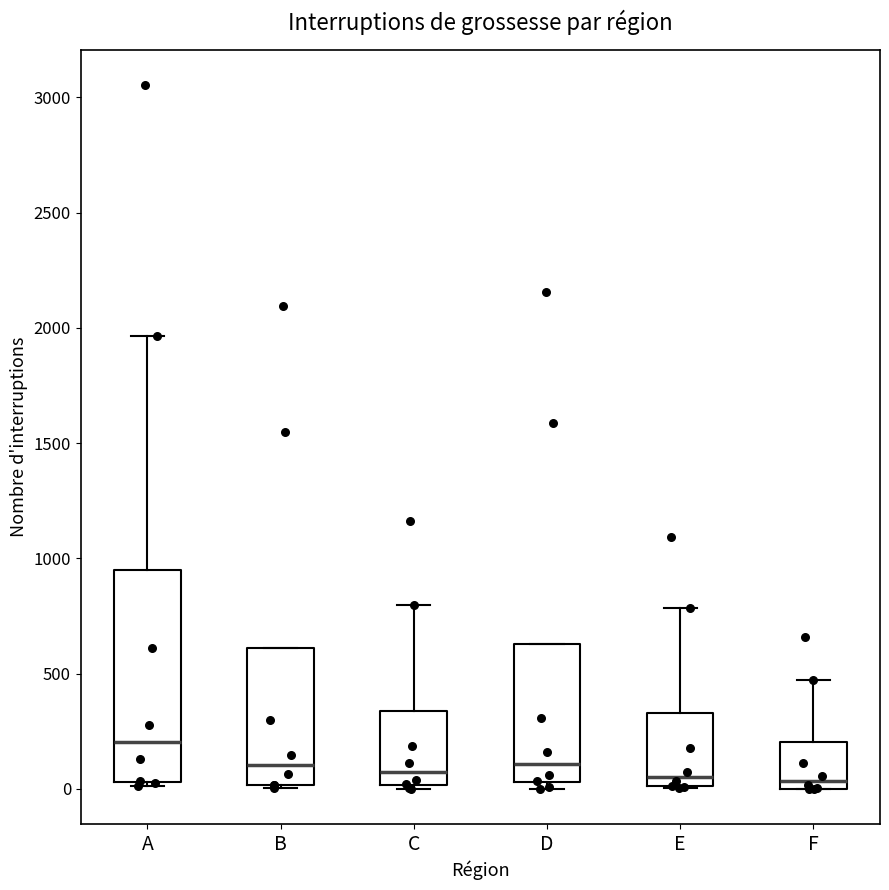

Reading left to right, transcribe this box plot: for each box, give where its median line is, the range the box spans, and where its two whiskers end, as read against the y-axis. The values are not printed on the chart, so give them approximately, as read against the axis.

A: median 200, box 50 to 950, whiskers 0 to 1950
B: median 100, box 0 to 600, whiskers 0 to 600
C: median 100, box 0 to 350, whiskers 0 (just below the box's lower edge) to 800
D: median 100, box 50 to 650, whiskers 0 to 650
E: median 50, box 0 to 350, whiskers 0 to 800
F: median 50, box 0 to 200, whiskers 0 to 450